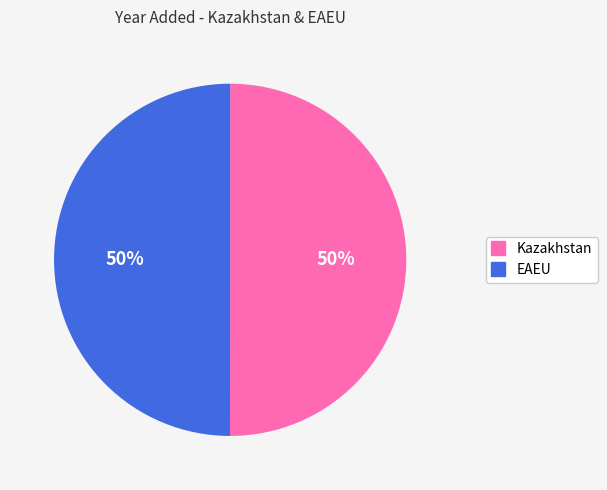

To the nearest percent, what is the combined percentage of EAEU and Kazakhstan?

100%